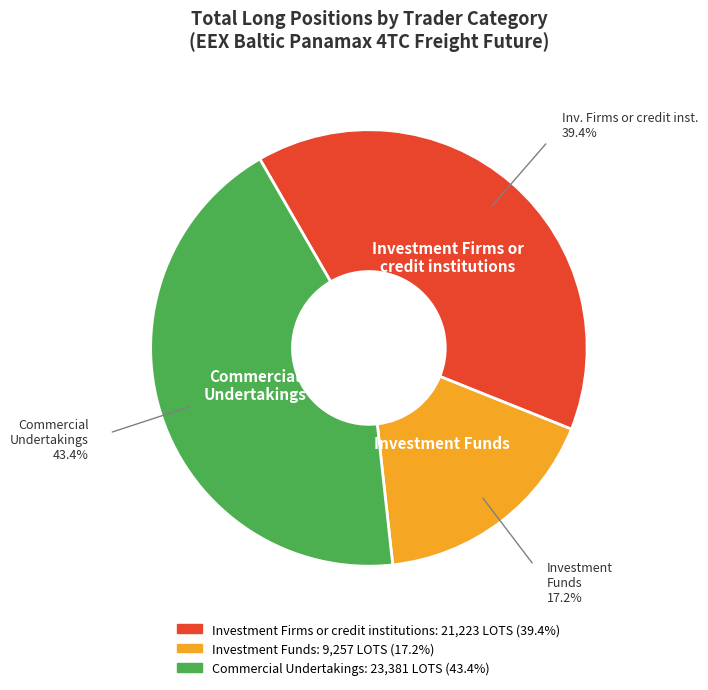

To the nearest percent, what is the difference between the Commercial Undertakings and Investment Firms or credit institutions slice percentages?

4%